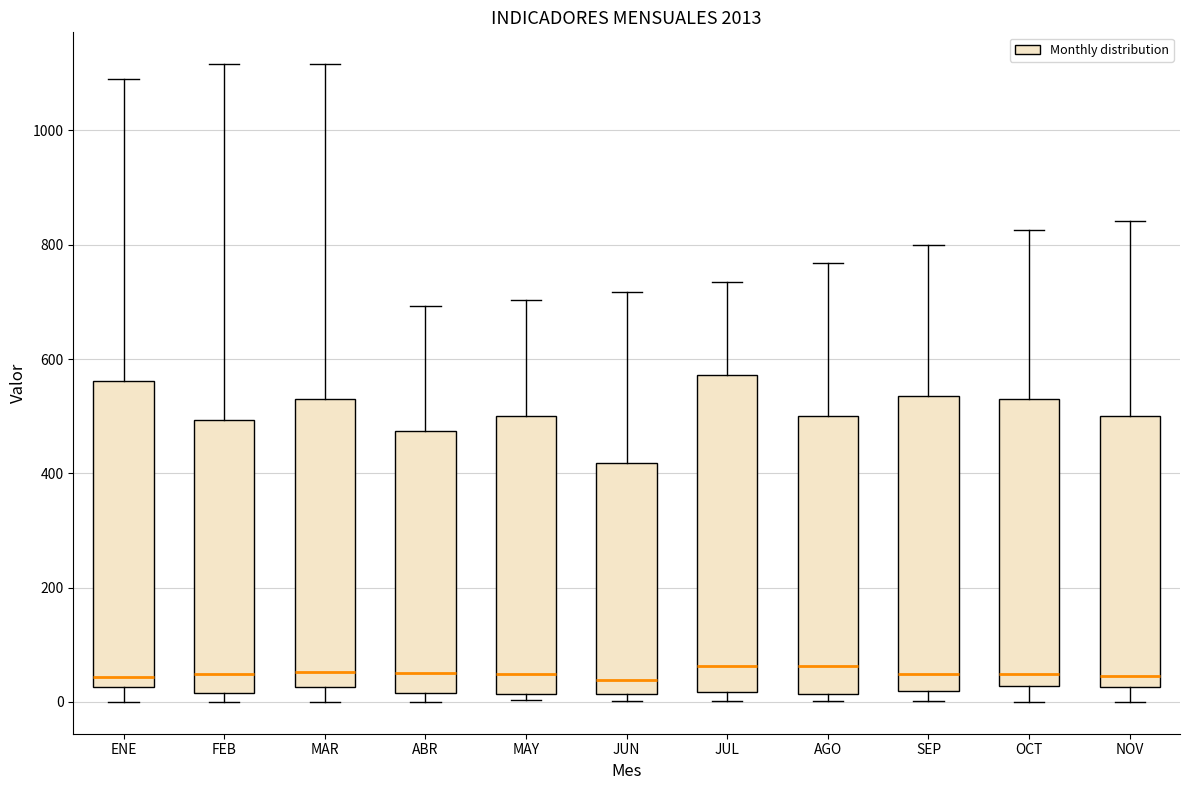

Reading left to right, read every box against the y-axis: the position of its median line, the range the box covers, and the ends of its whiskers. The values are not printed on the chart, so give them approximately, as read against the axis.

ENE: median 40, box 20 to 560, whiskers 0 to 1100
FEB: median 40, box 20 to 500, whiskers 0 to 1120
MAR: median 60, box 20 to 520, whiskers 0 to 1120
ABR: median 60, box 20 to 480, whiskers 0 to 700
MAY: median 40, box 20 to 500, whiskers 0 to 700
JUN: median 40, box 20 to 420, whiskers 0 to 720
JUL: median 60, box 20 to 580, whiskers 0 to 740
AGO: median 60, box 20 to 500, whiskers 0 to 760
SEP: median 40, box 20 to 540, whiskers 0 to 800
OCT: median 40, box 20 to 520, whiskers 0 to 820
NOV: median 40, box 20 to 500, whiskers 0 to 840